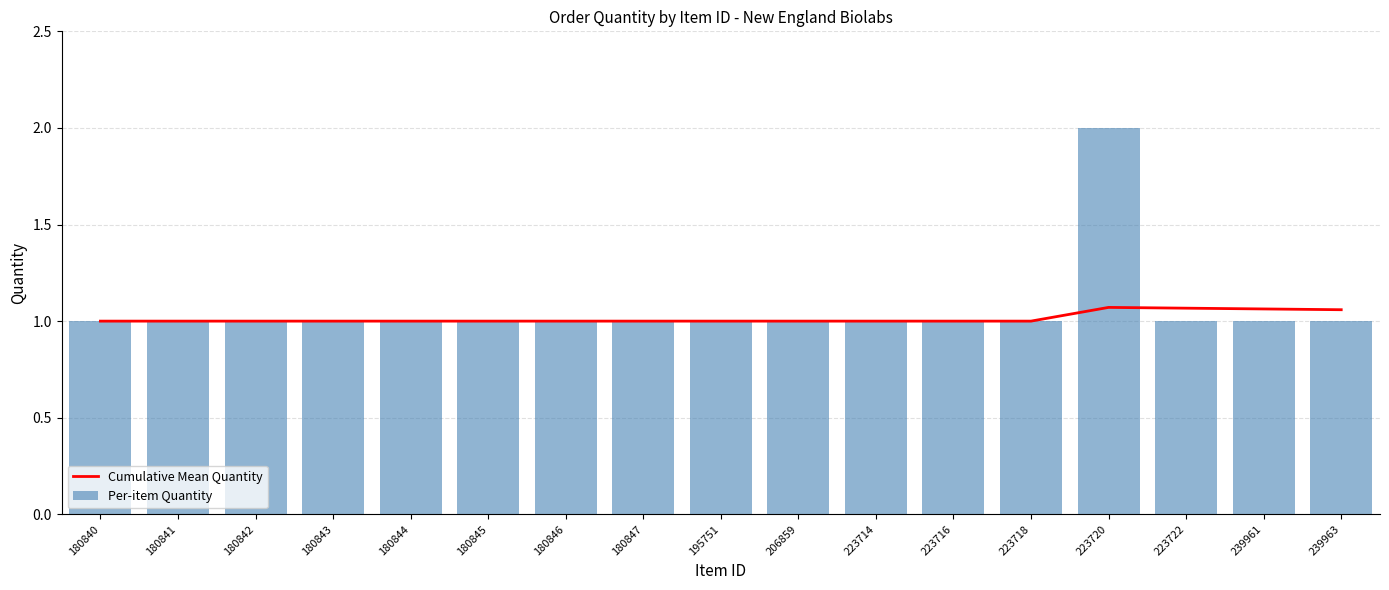

What is the sum of the Per-item Quantity values at 223720 and 223718?

3